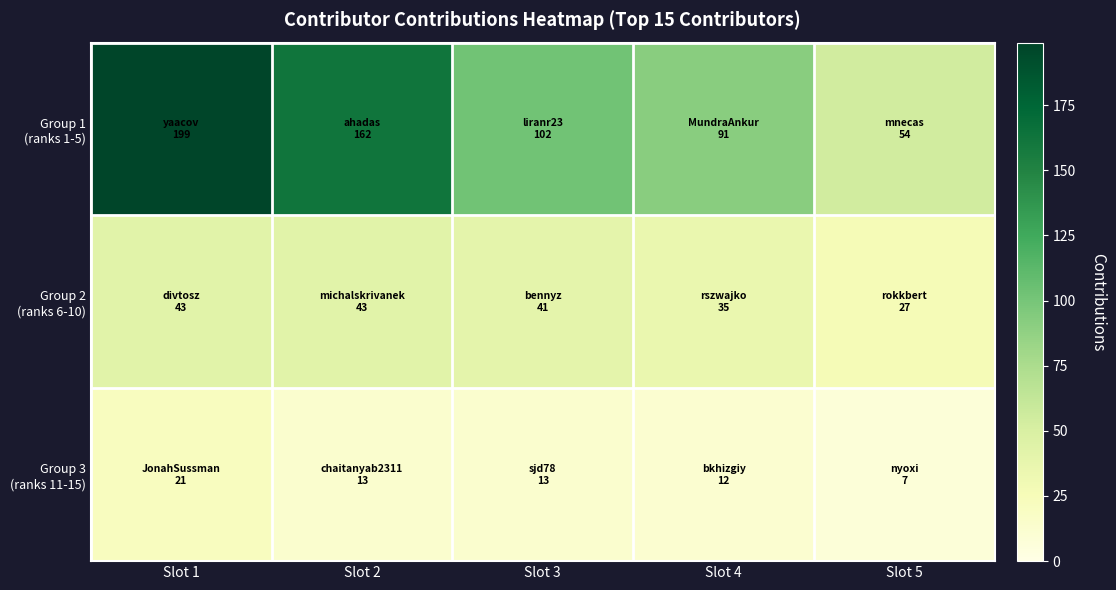

What is the spread (max minus min) of values at Slot 2?

149